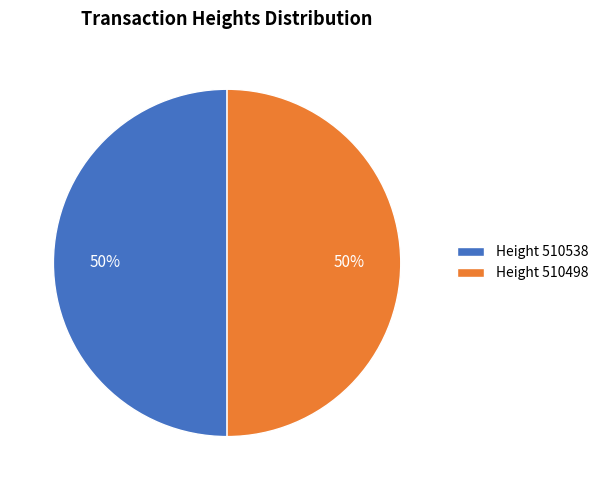

What is the ratio of the value at Height 510538 to the value at Height 510498?

1.0